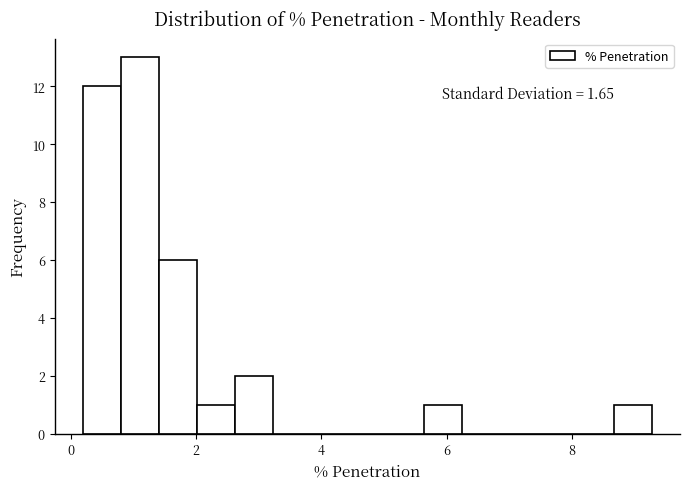

Around what value on the x-axis is the tallest bar? Give the approximate position of its centre, as read against the axis.

1.2